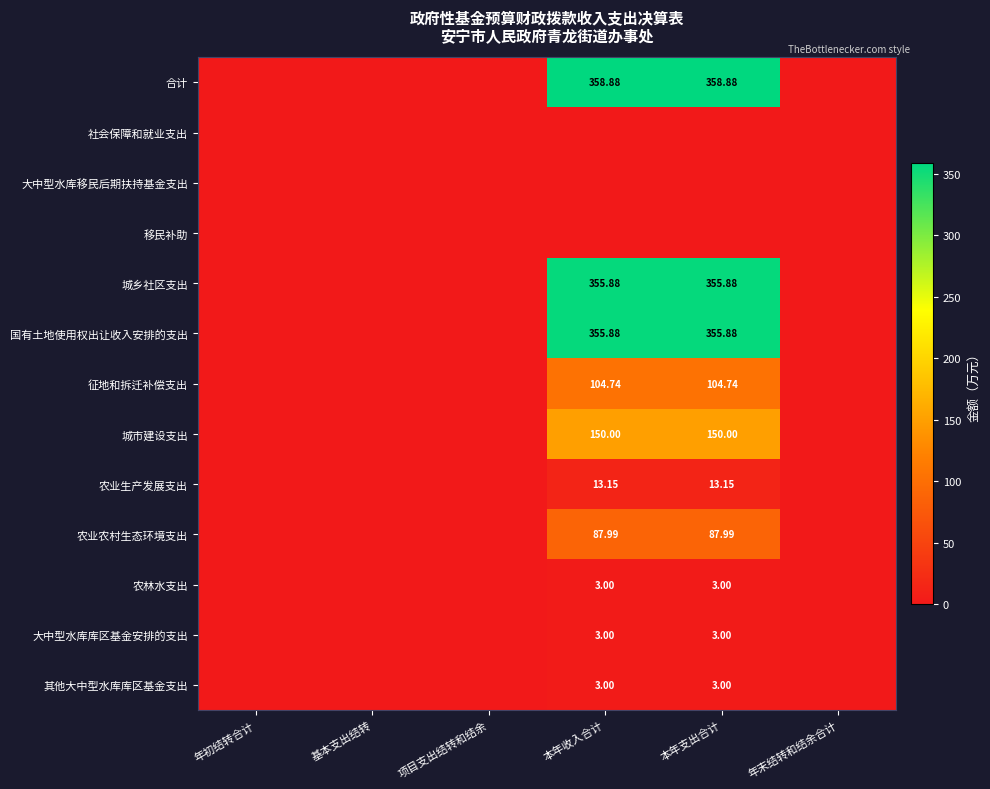

Which series has the largest total across all categories?

合计